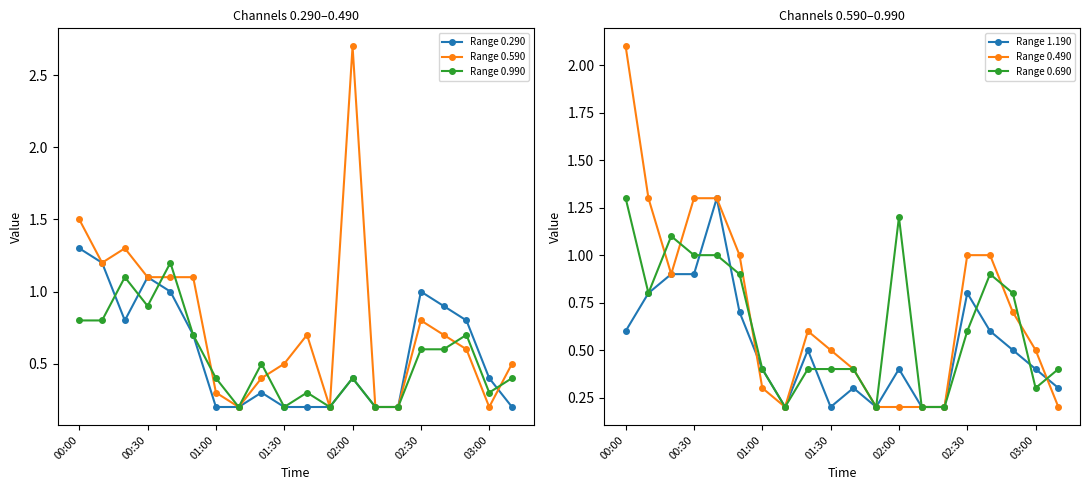

What is the average value of the Range 0.490 series?

0.7